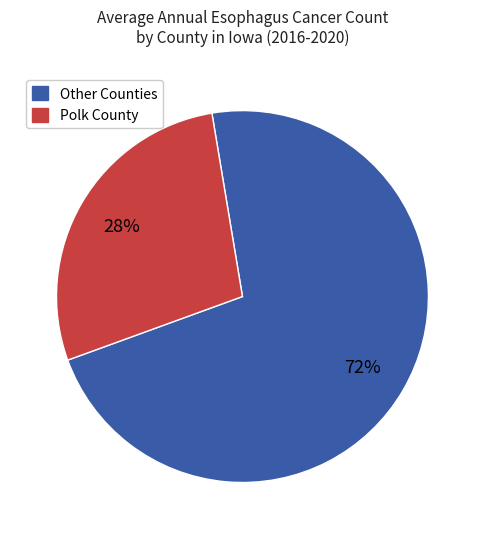

To the nearest percent, what is the average slice percentage?

50%